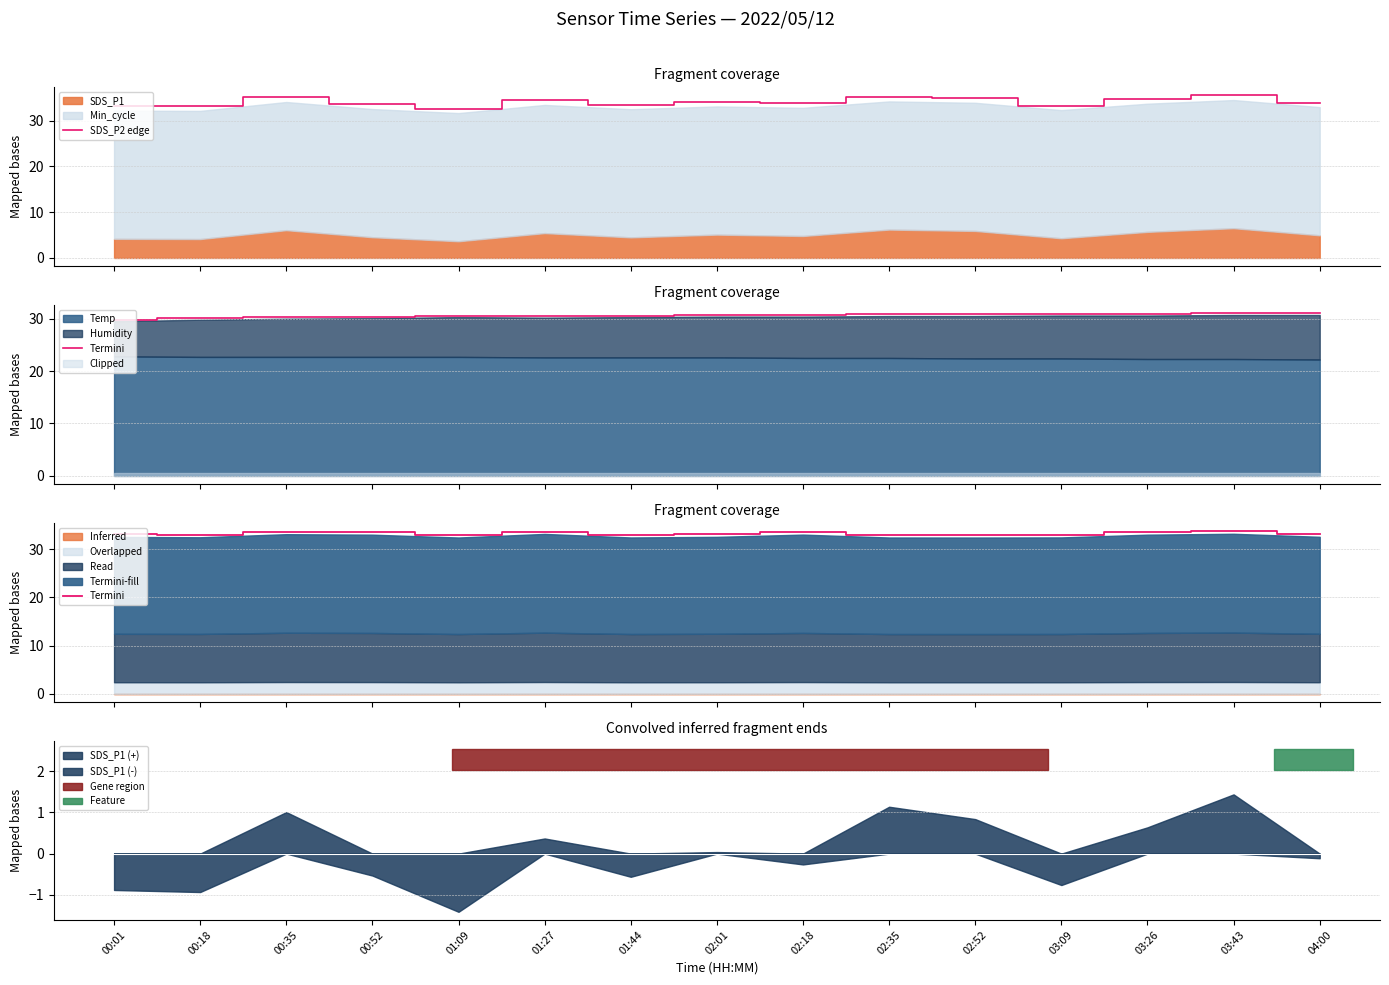

How many intersections are there between SDS_P2 edge and Termini?

2